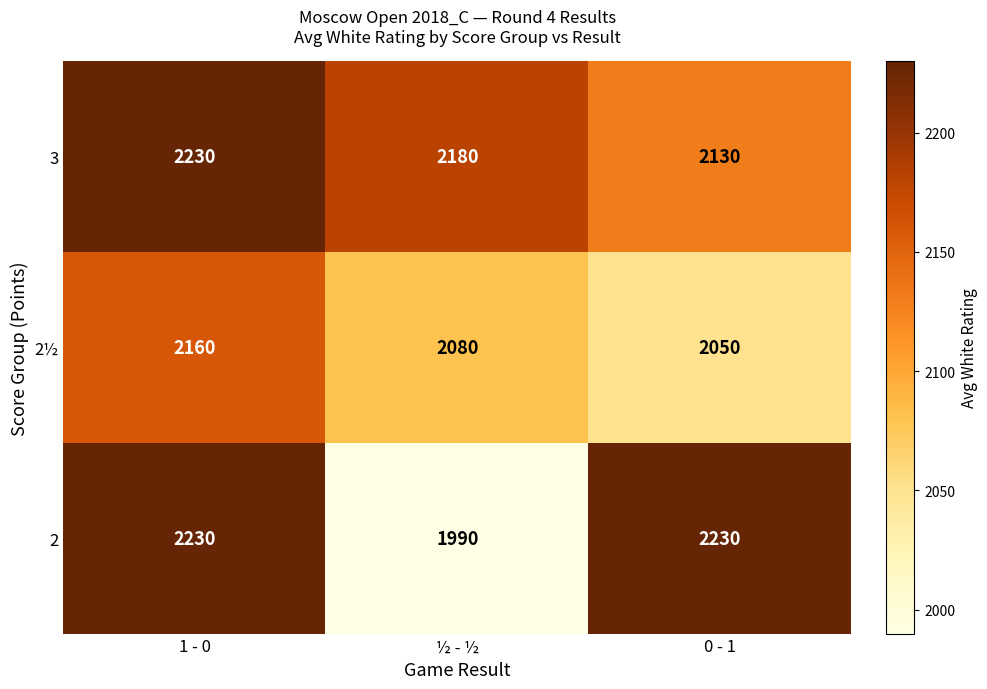

Rank the series by their average value, from lowest to highest.

2½, 2, 3